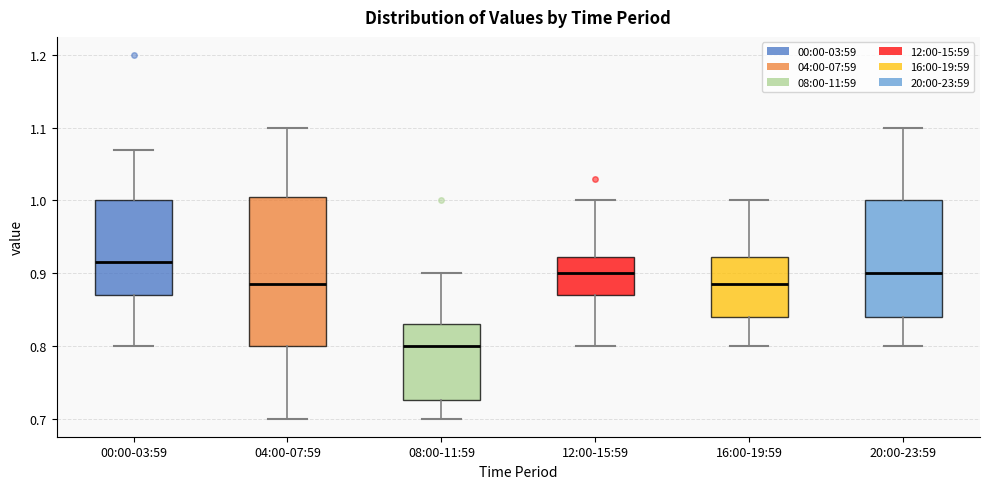

Which box's median line is the lowest?

08:00-11:59